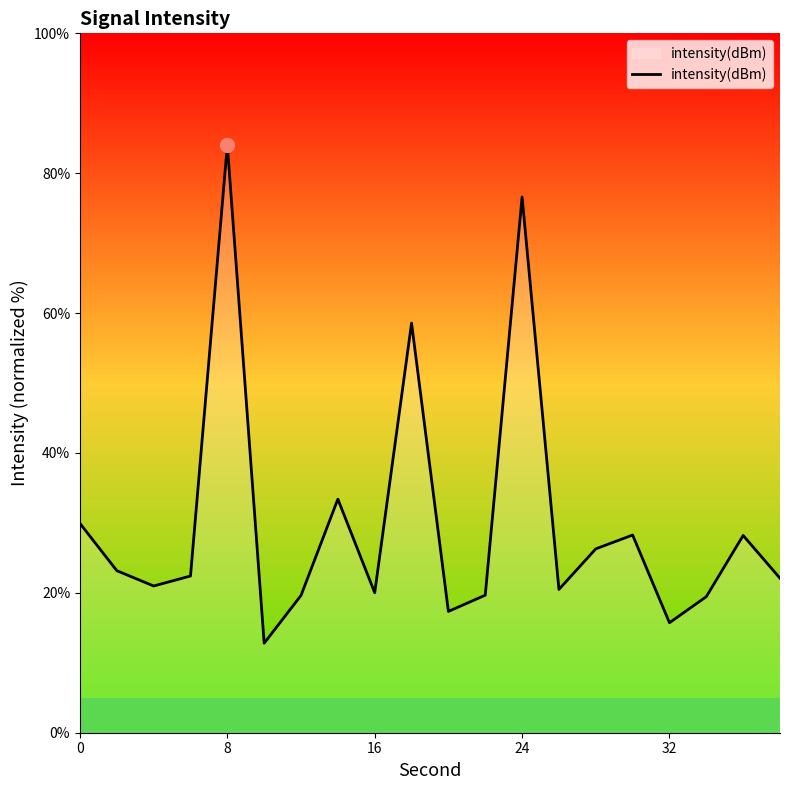

What is the difference between the maximum and minimum values?

71.2